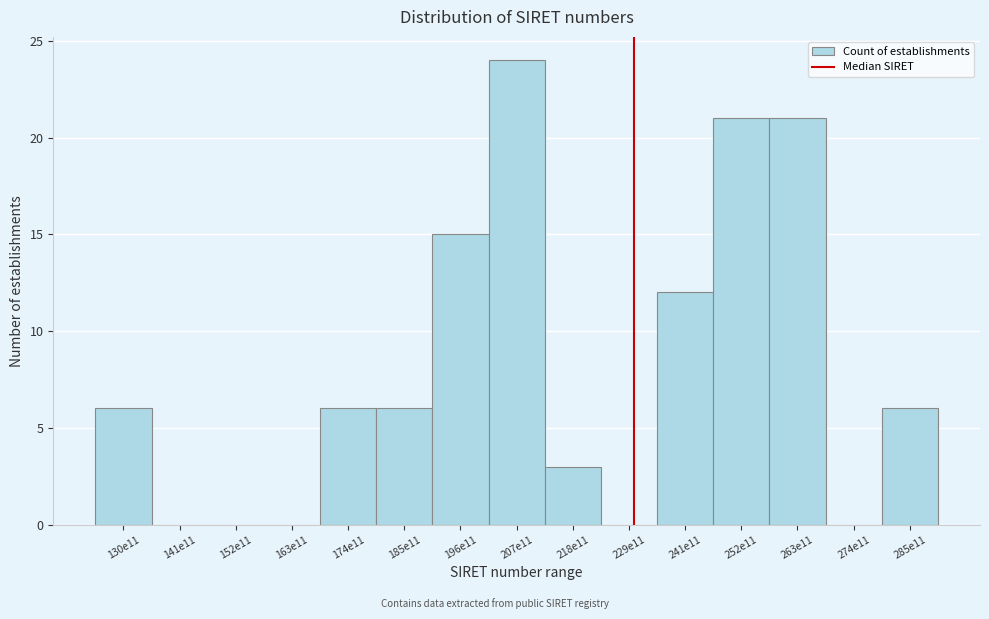

Reading left to right, list all the values displayed in this chart.

130e11=6	141e11=0	152e11=0	163e11=0	174e11=6	185e11=6	196e11=15	207e11=24	218e11=3	229e11=0	241e11=12	252e11=21	263e11=21	274e11=0	285e11=6